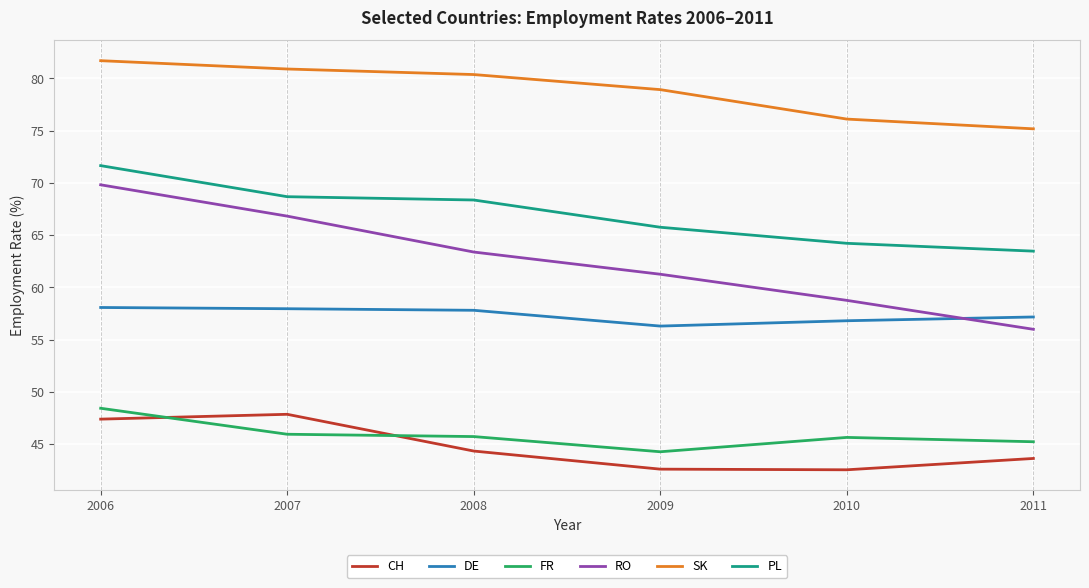

At which label is SK closest to 78?

2009